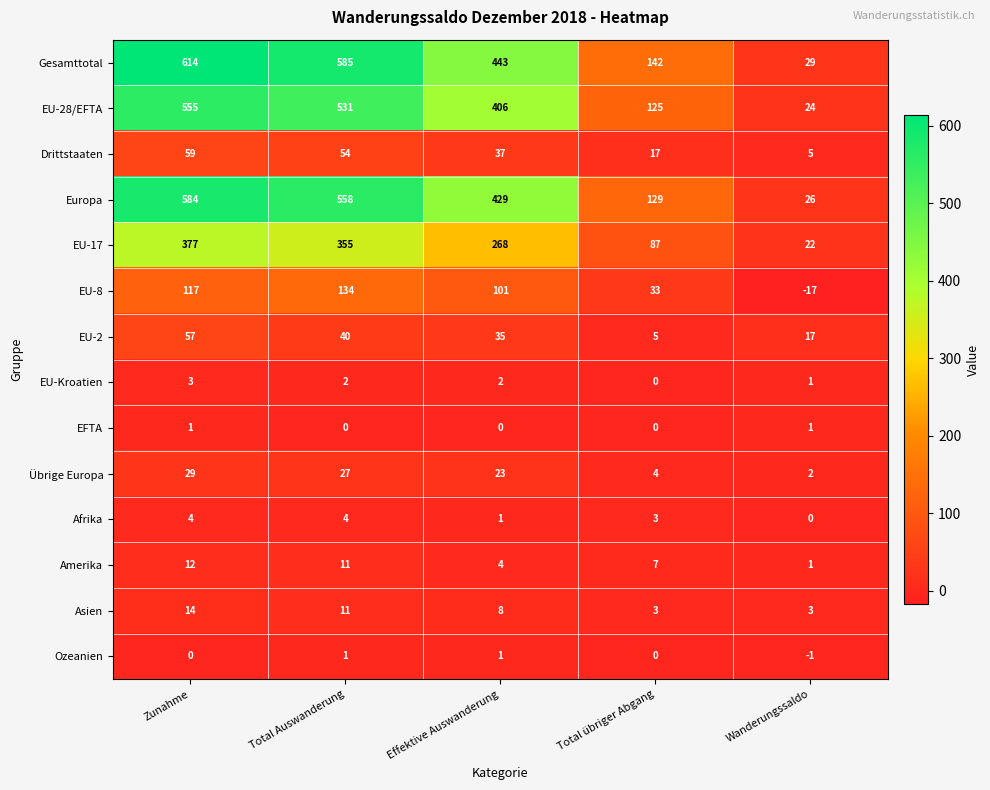

What is the sum of all EU-8 values?

368